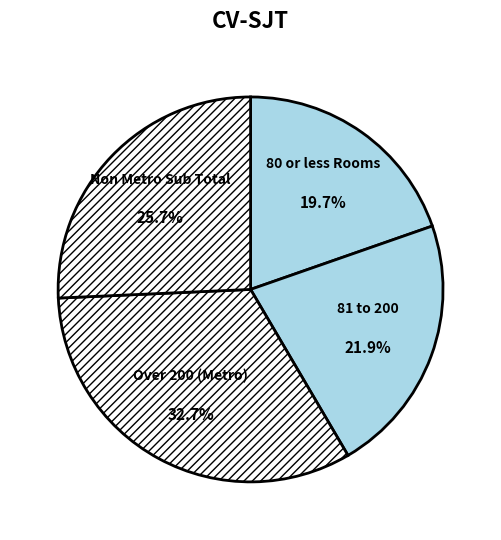

Is there any slice that represents more than half of the pie?

No